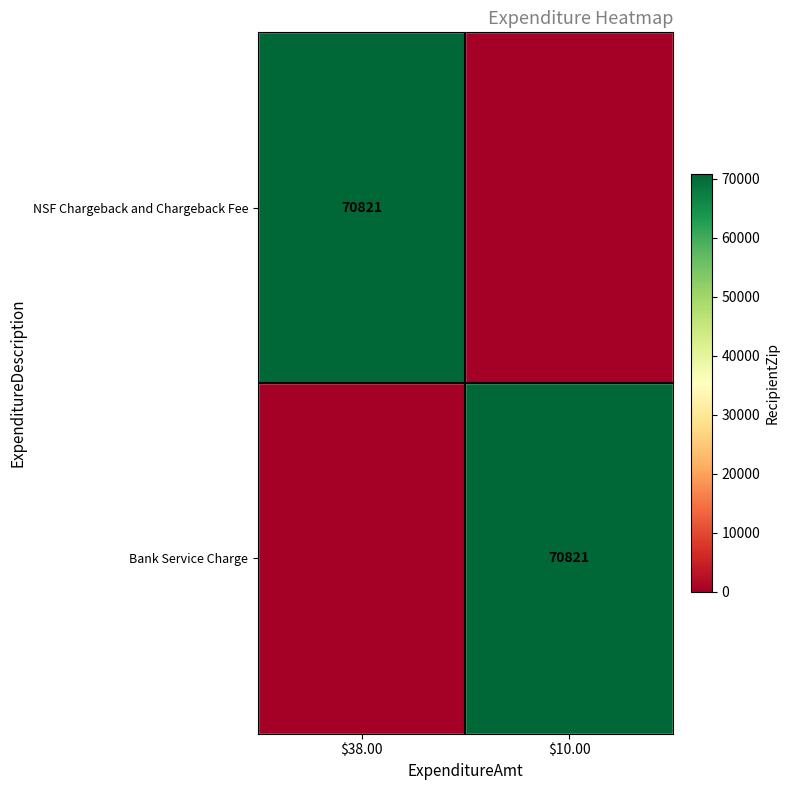

Is it true that Bank Service Charge equals 70821 at $10.00?

True